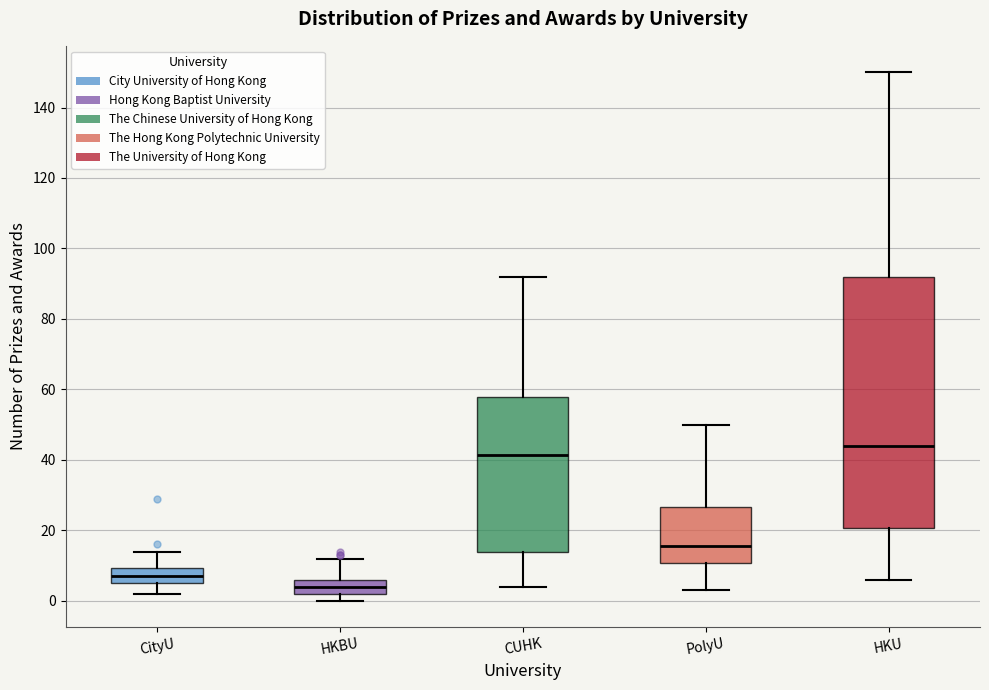

Reading left to right, read every box against the y-axis: the position of its median line, the range the box covers, and the ends of its whiskers. The values are not printed on the chart, so give them approximately, as read against the axis.

CityU: median 8, box 6 to 10, whiskers 2 to 14
HKBU: median 4, box 2 to 6, whiskers 0 to 12
CUHK: median 42, box 14 to 58, whiskers 4 to 92
PolyU: median 16, box 10 to 26, whiskers 4 to 50
HKU: median 44, box 20 to 92, whiskers 6 to 150